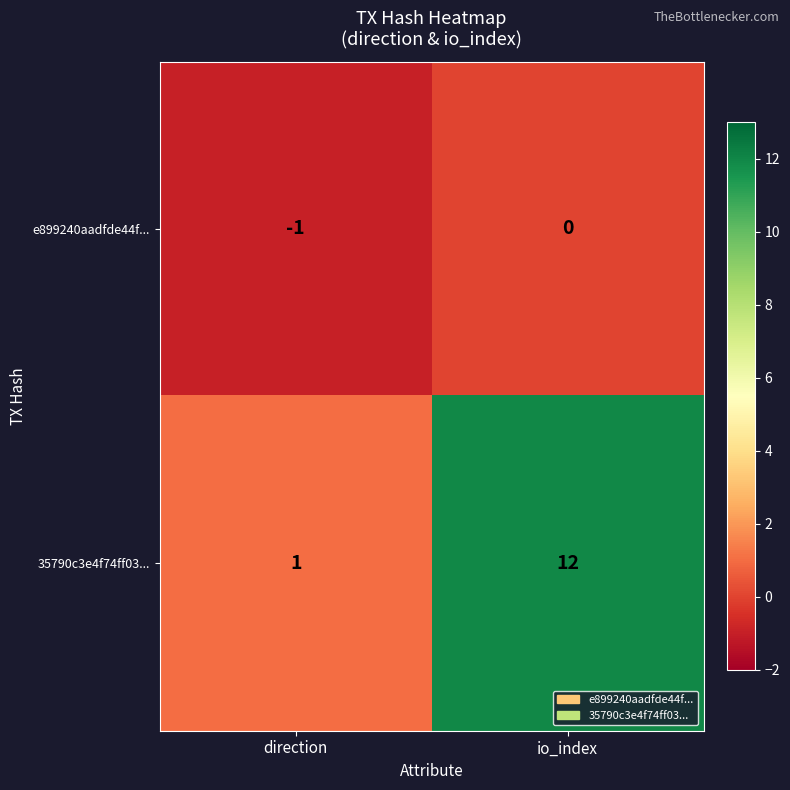

Reading left to right, list all the values displayed in this chart.

e899240aadfde44f...: direction=-1	io_index=0
35790c3e4f74ff03...: direction=1	io_index=12